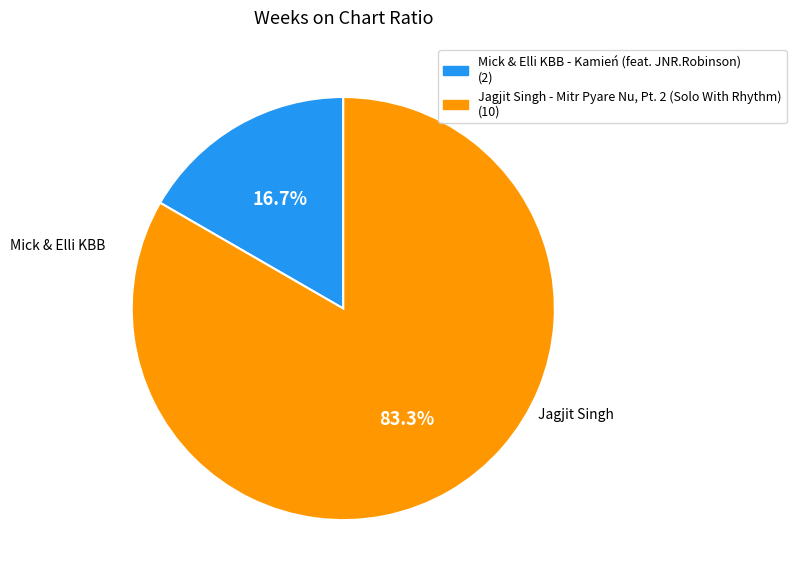

Is it true that Mick & Elli KBB - Kamień (feat. JNR.Robinson) is 31% of the pie?

False